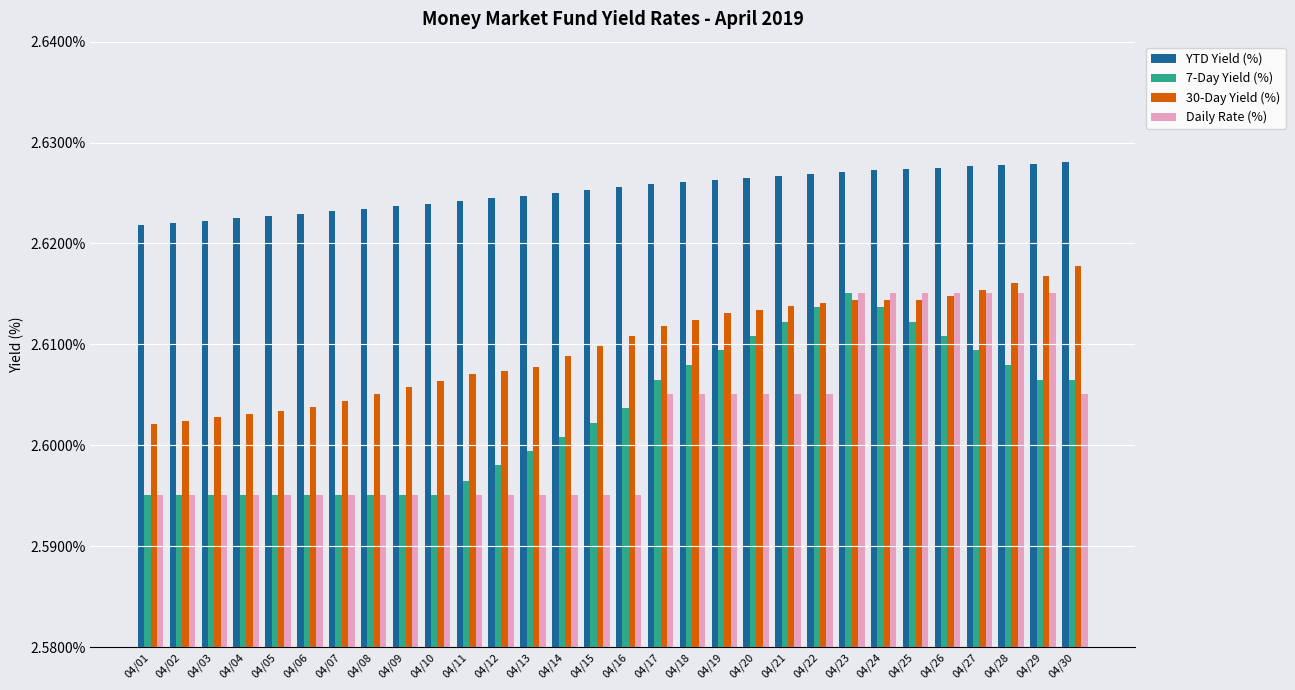

How many distinct data groups are displayed?

4